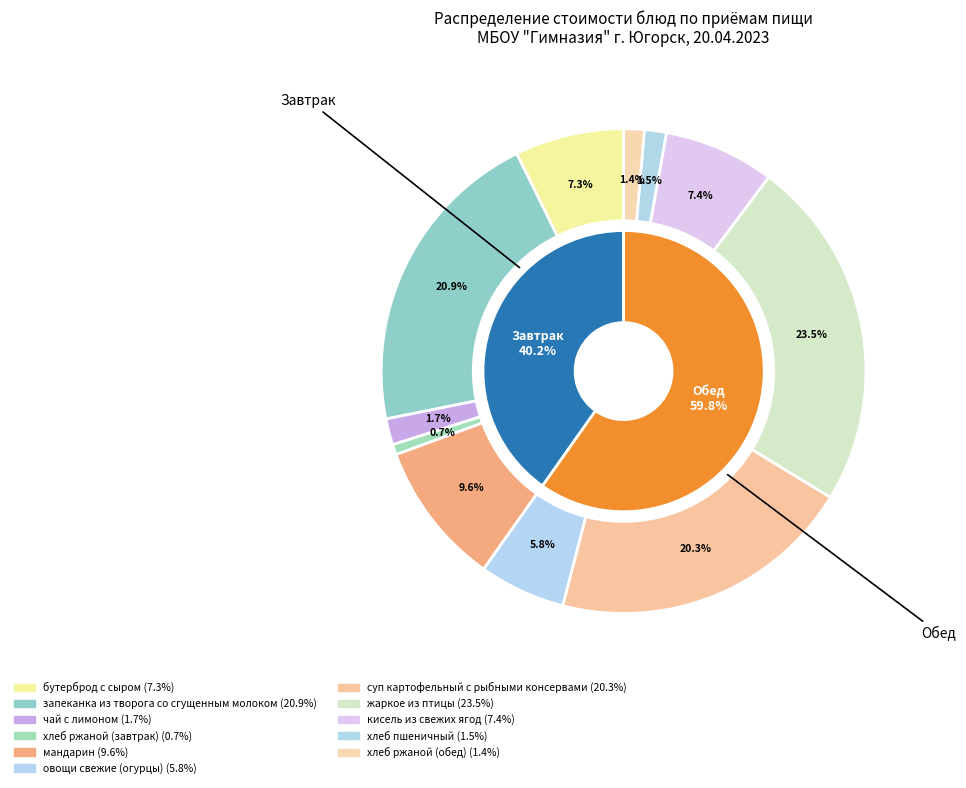

To the nearest percent, what is the difference between the largest and smallest slice percentages?

23%